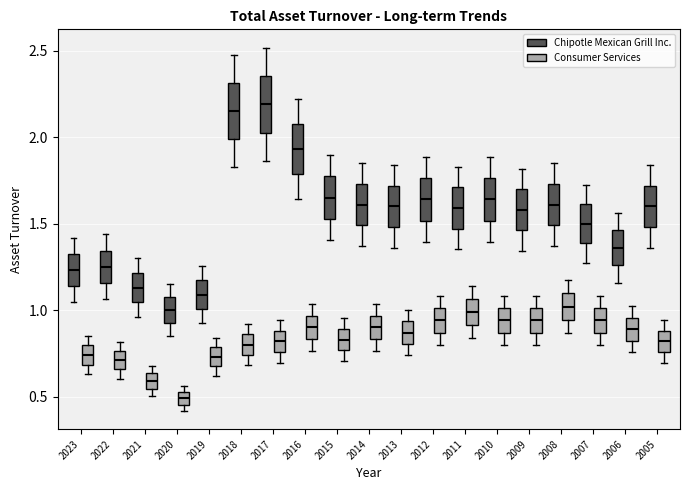

Where does the upper whisker of the box for 2015 (Chipotle Mexican Grill Inc.) end on the y-axis? The values are not printed on the chart, so give them approximately, as read against the axis.

1.90